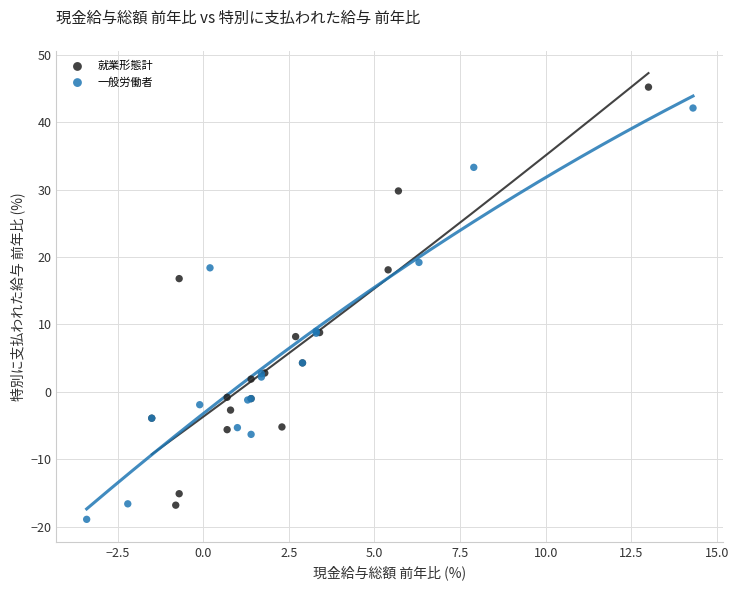

Which series has the widest spread of Y values?

就業形態計